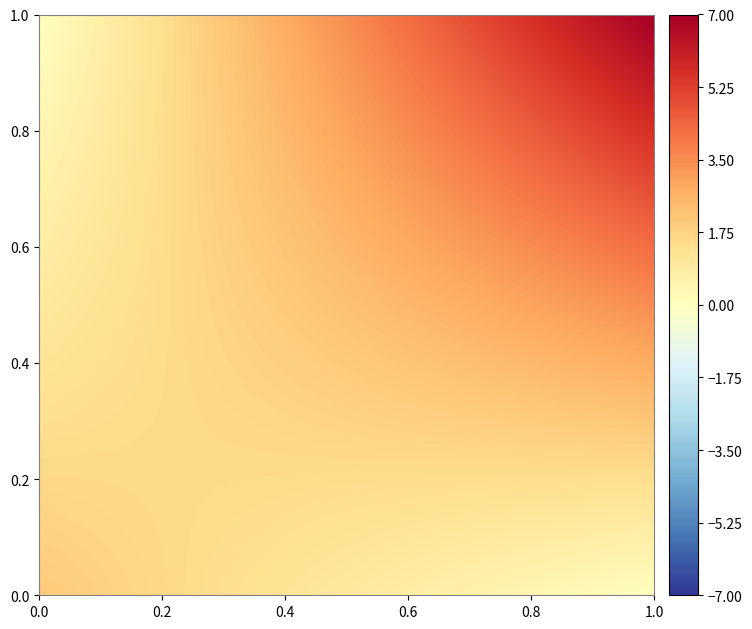

What is the difference between the 1cc36615540ae69a580bd932bc516115d50f122 values at 1 and 0?

6